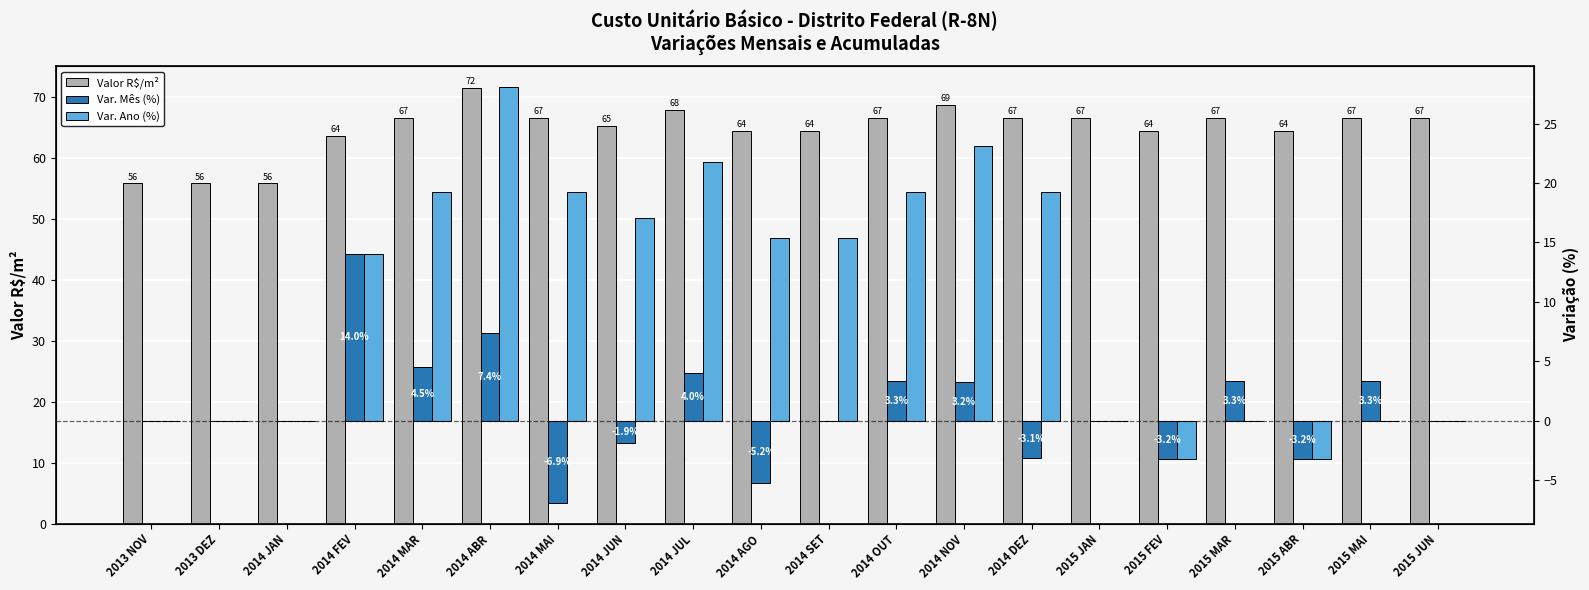

What is the label of the 20th bar from the left?

2015 JUN